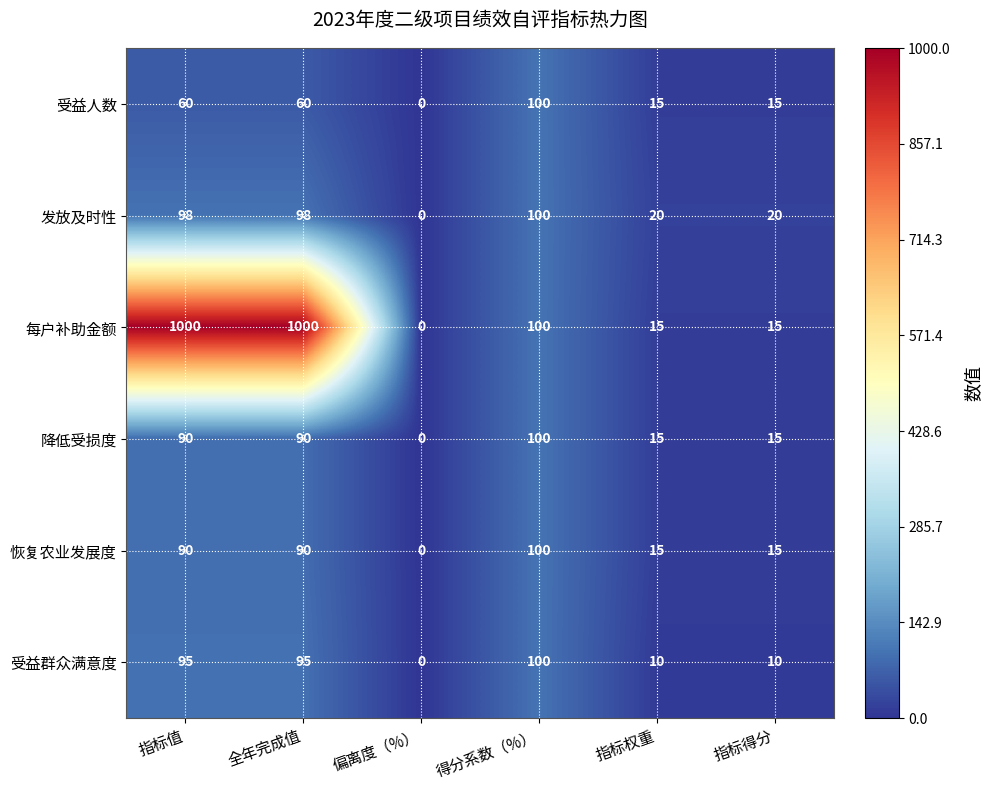

What is the greatest value displayed?

1000